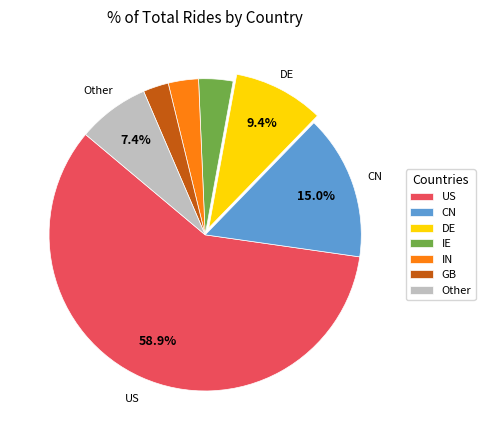

To the nearest percent, what portion does IN represent?

3%